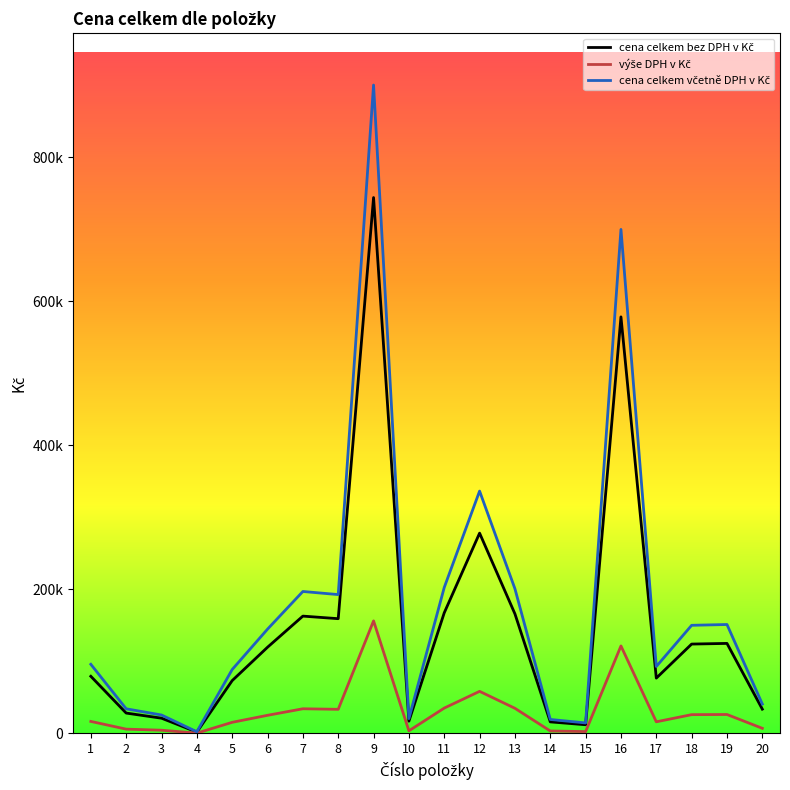

At which category is the sum across all series the highest?

9